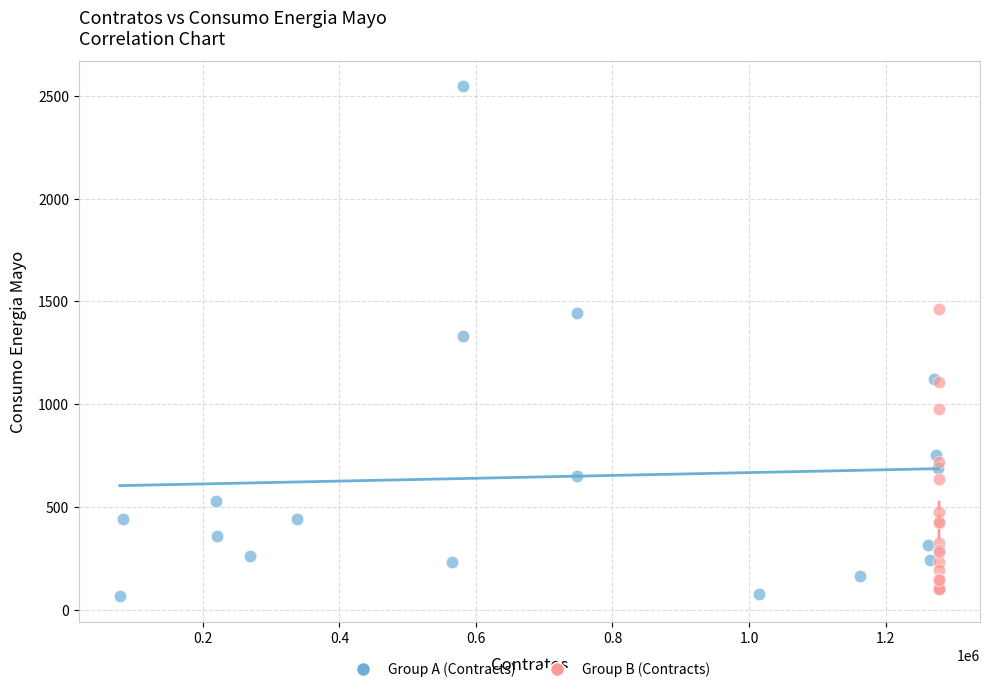

Which series contains the highest Y value?

Group A (Contracts)